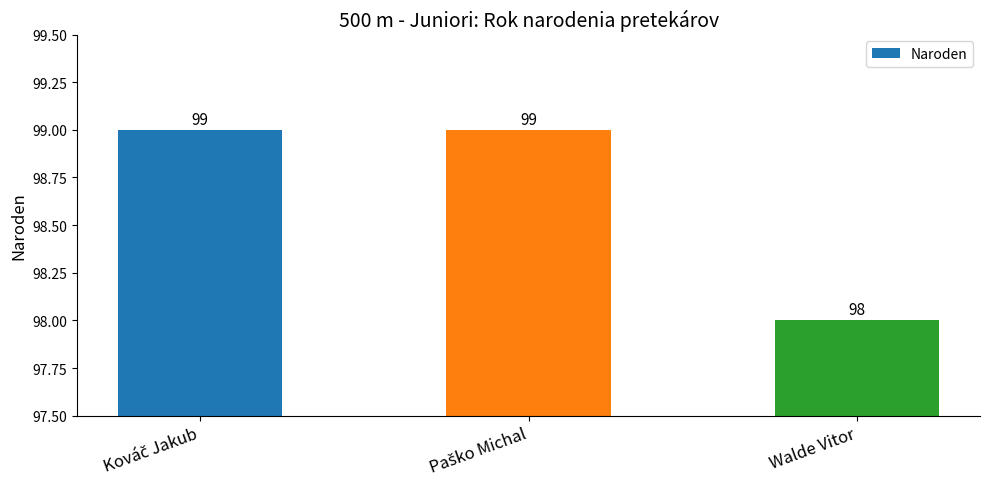

Reading left to right, extract all data points from this chart.

99	99	98